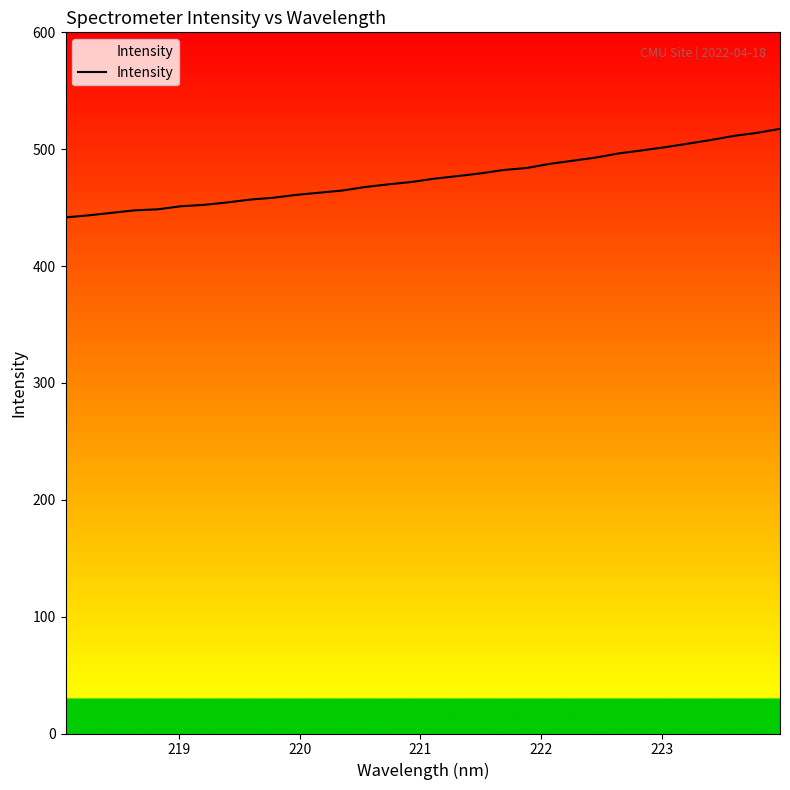

What is the smallest value displayed?

441.6